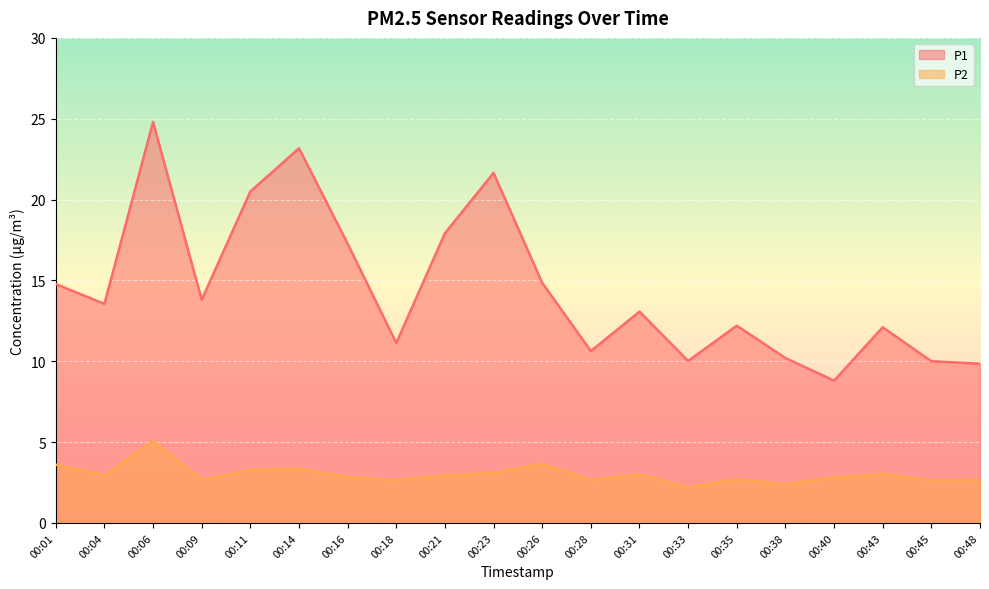

Rank the series at 00:26 from highest to lowest value.

P1, P2